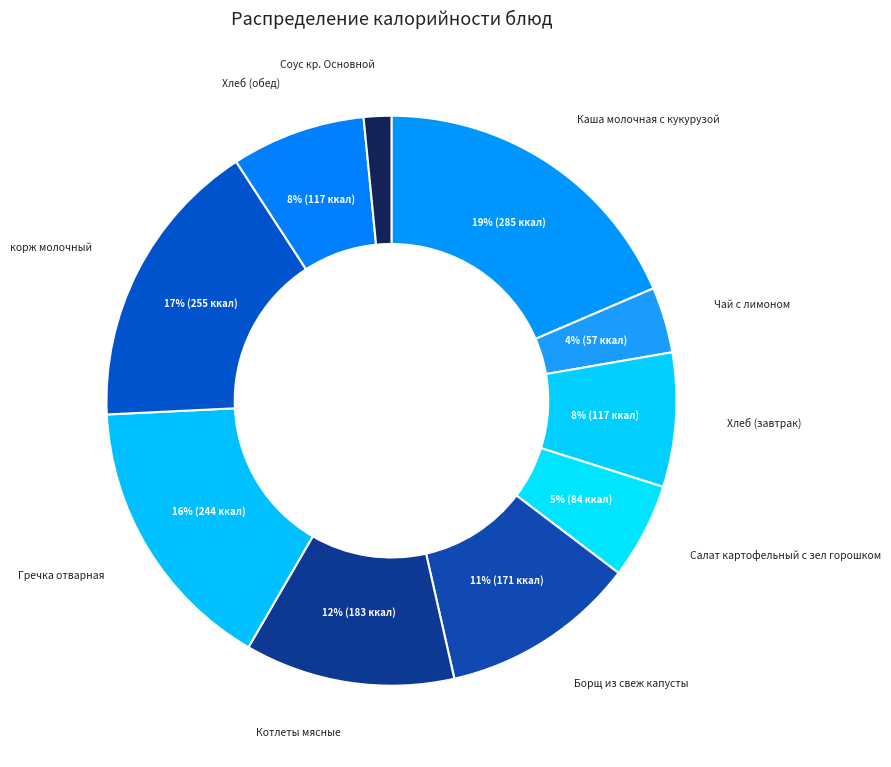

Do Гречка отварная and Салат картофельный с зел горошком together represent more than half of the pie?

No